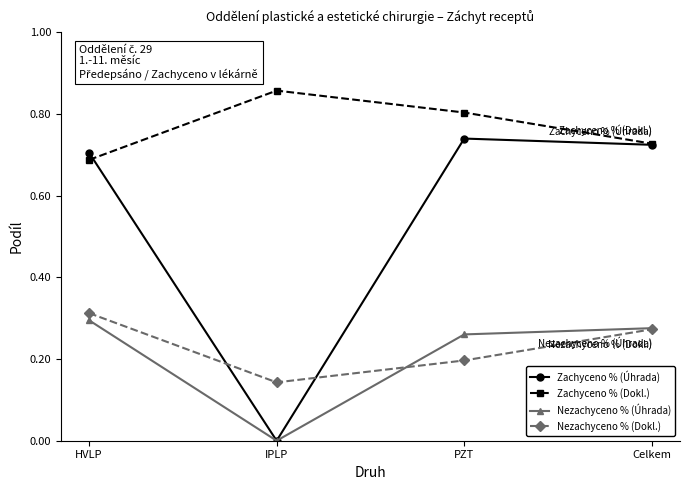

True or false: Nezachyceno % (Úhrada) and Zachyceno % (Dokl.) intersect in this chart.

False